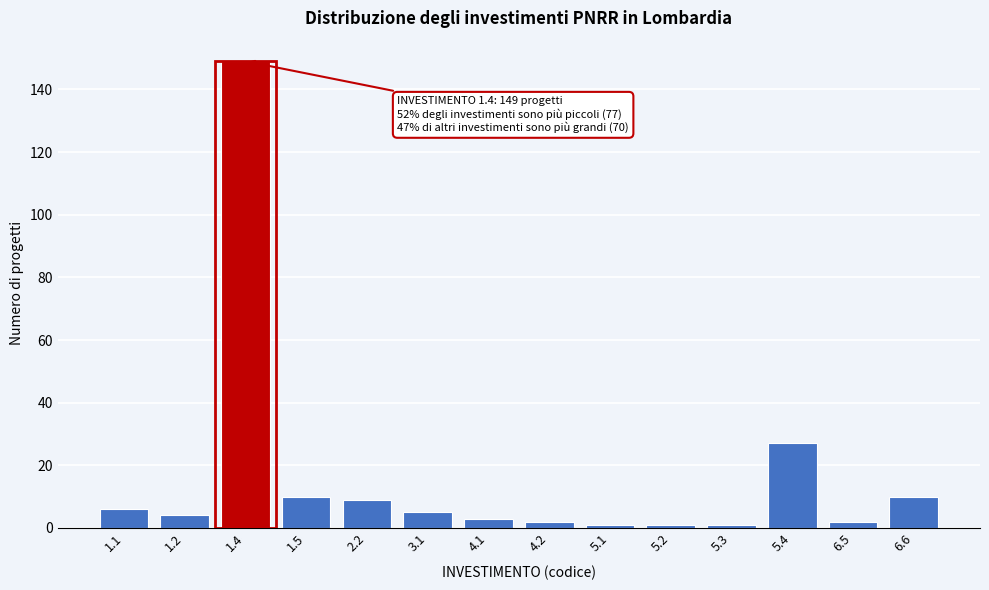

Reading left to right, transcribe all the data shown in this chart.

6	4	149	10	9	5	3	2	1	1	1	27	2	10